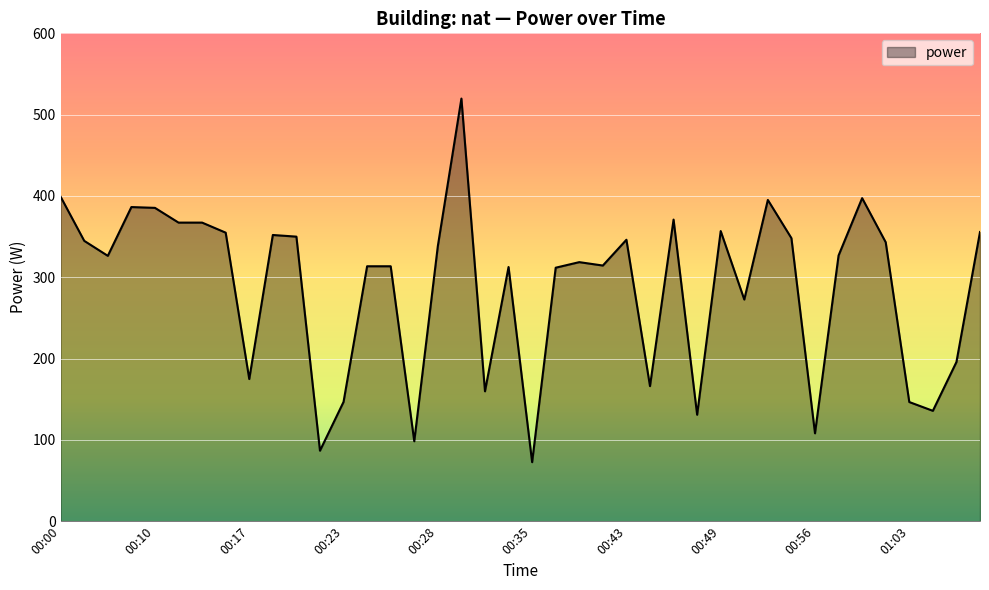

What is the greatest value displayed?

519.8